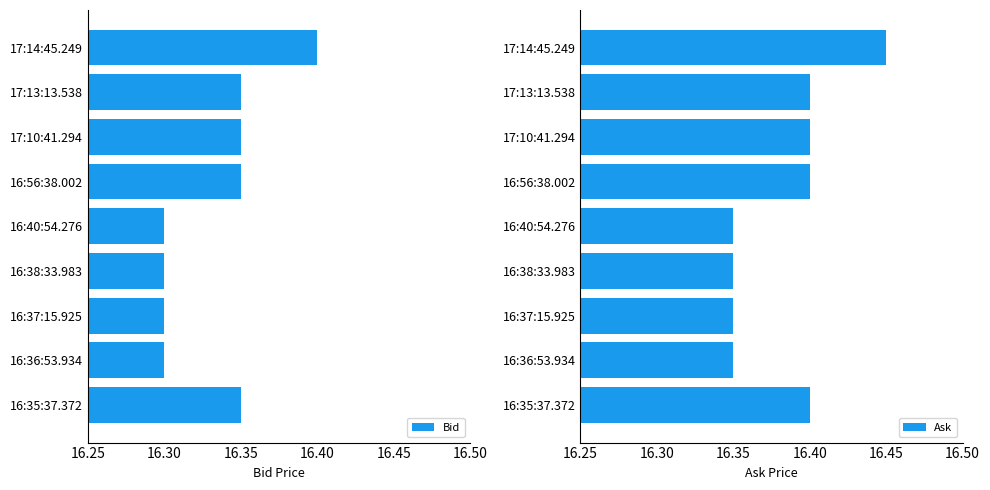

How many Bid values are between 16 and 17?

9